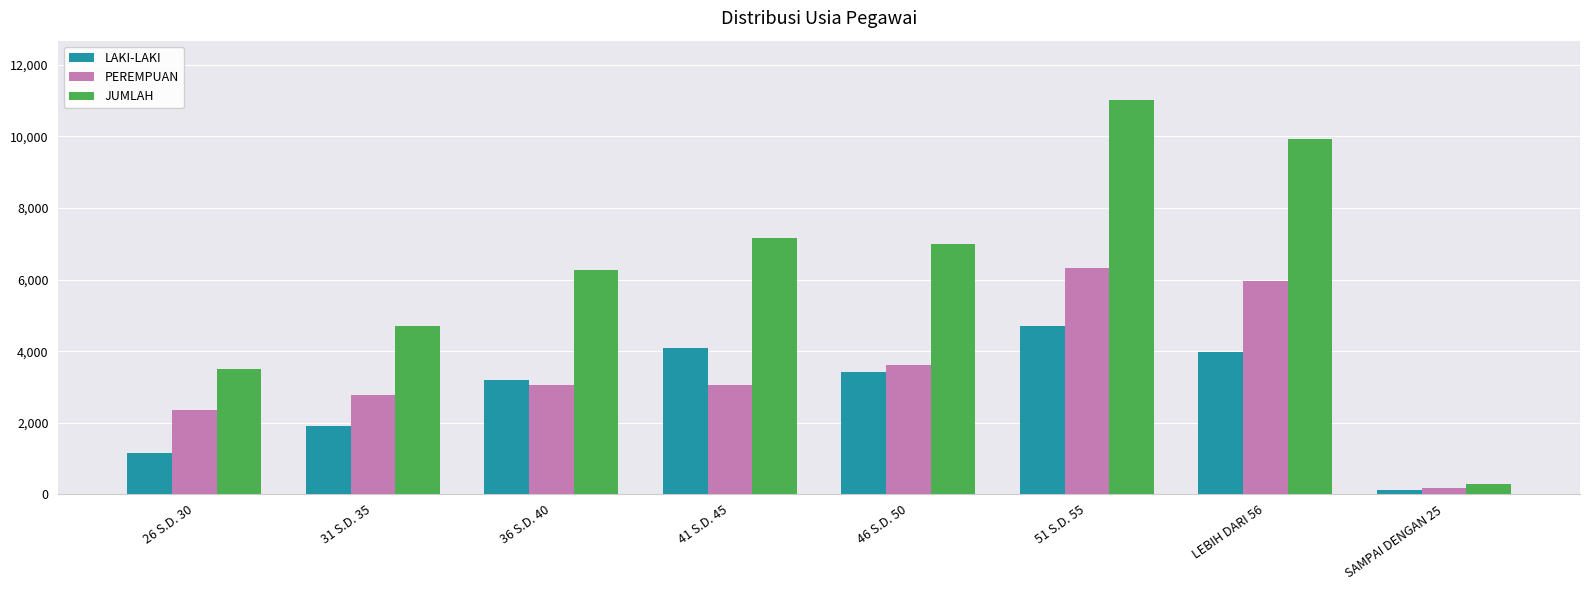

At which label is LAKI-LAKI closest to 2404?

31 S.D. 35